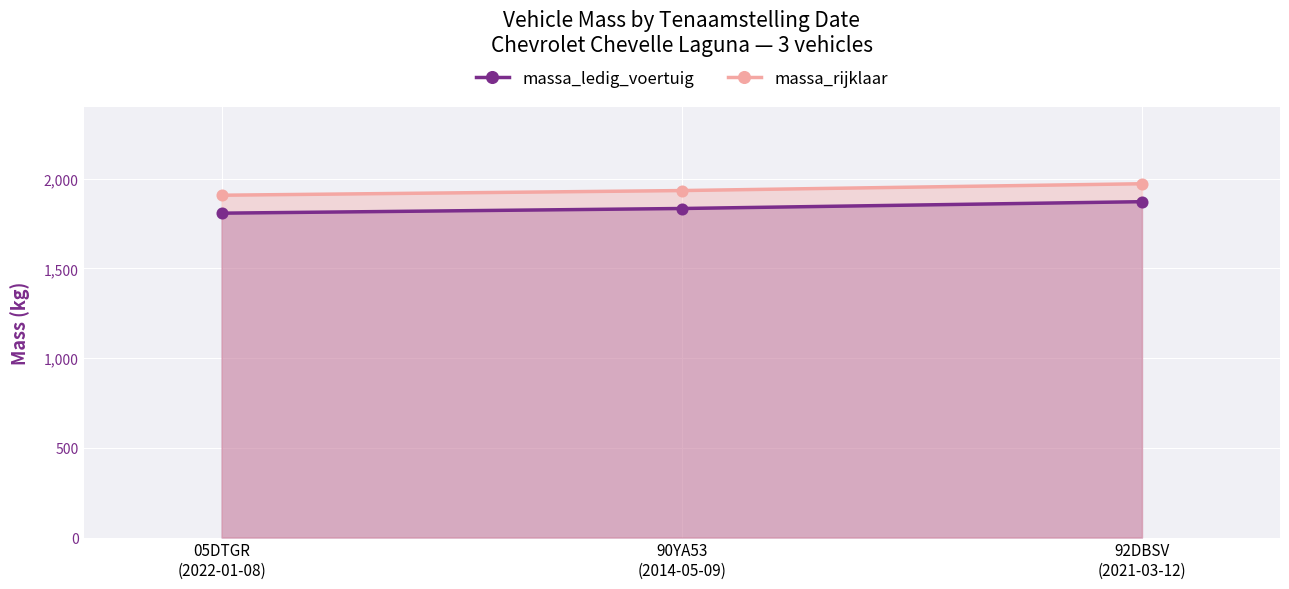

Which series has the largest Y range (max minus min)?

massa_ledig_voertuig